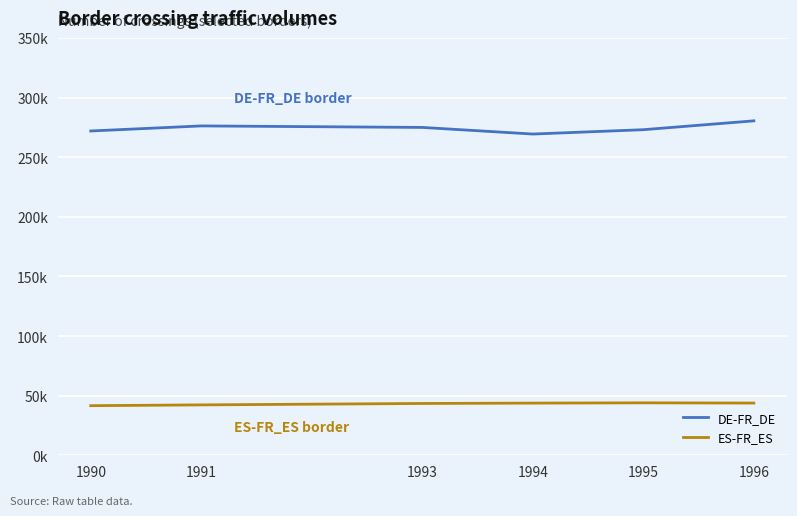

What are all the series names shown in the legend?

DE-FR_DE, ES-FR_ES